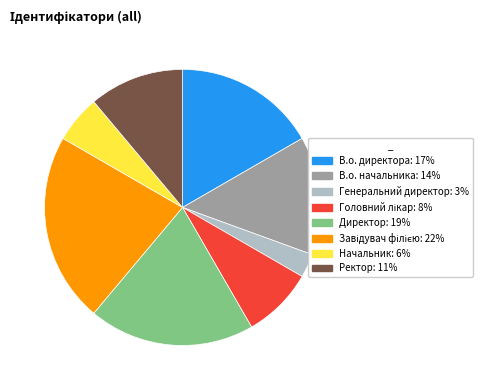

Is the sum of В.о. директора and Директор greater than half?

No